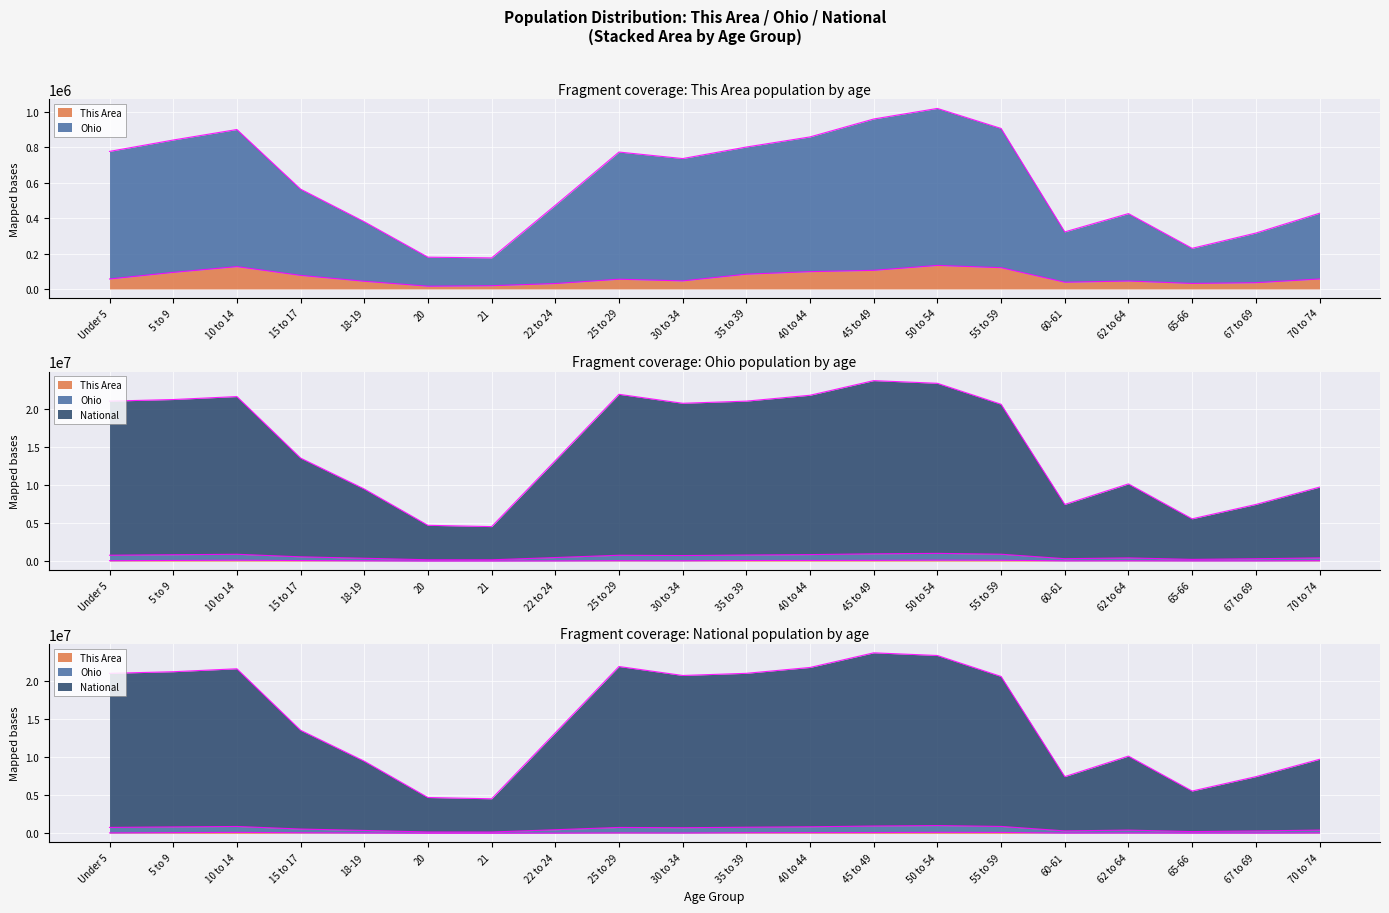

What are all the series names shown in the legend?

This Area, Ohio, National